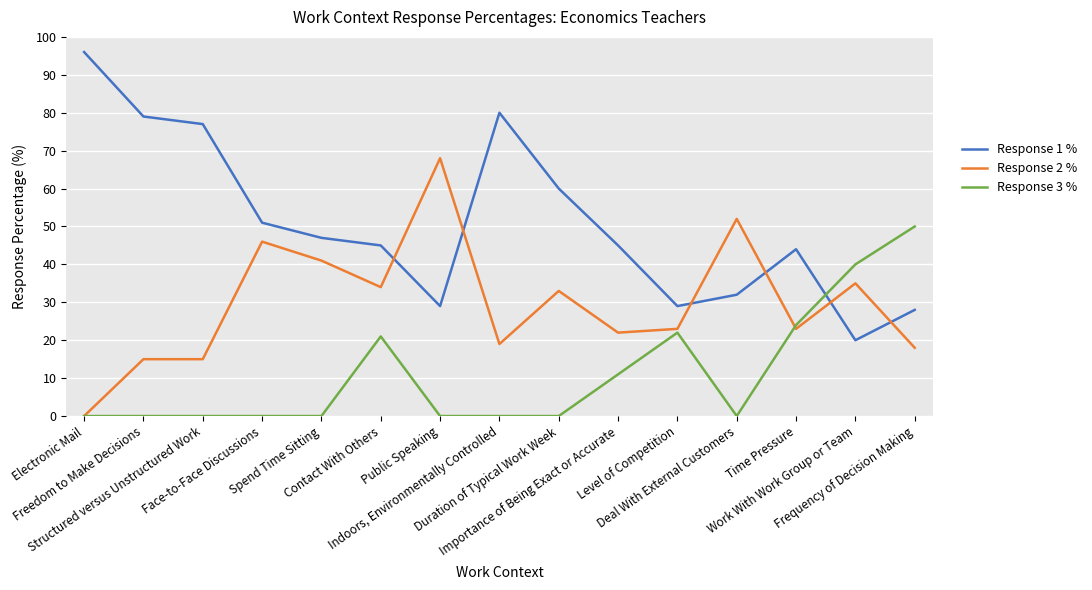

After their last crossing, which series has the higher values: Response 2 % or Response 3 %?

Response 3 %